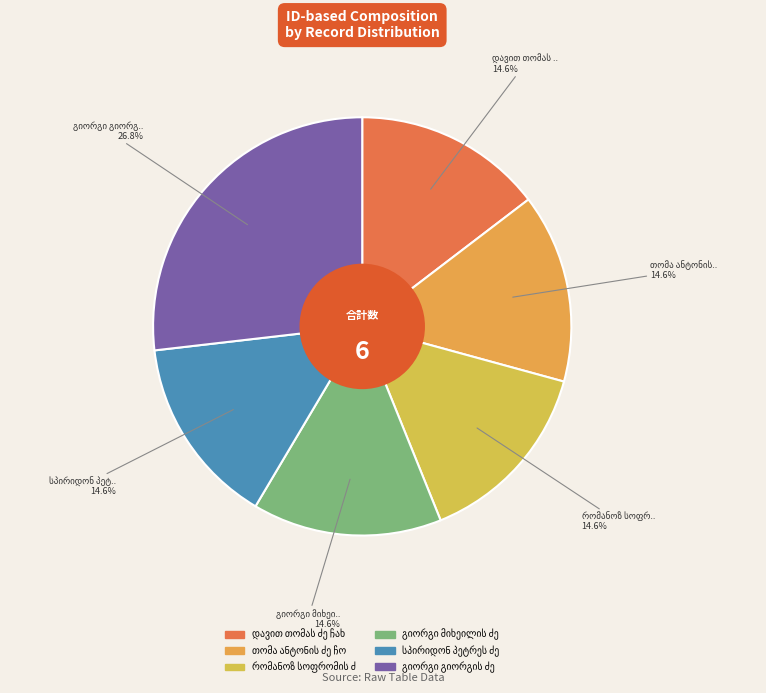

Is there any slice that represents more than half of the pie?

No